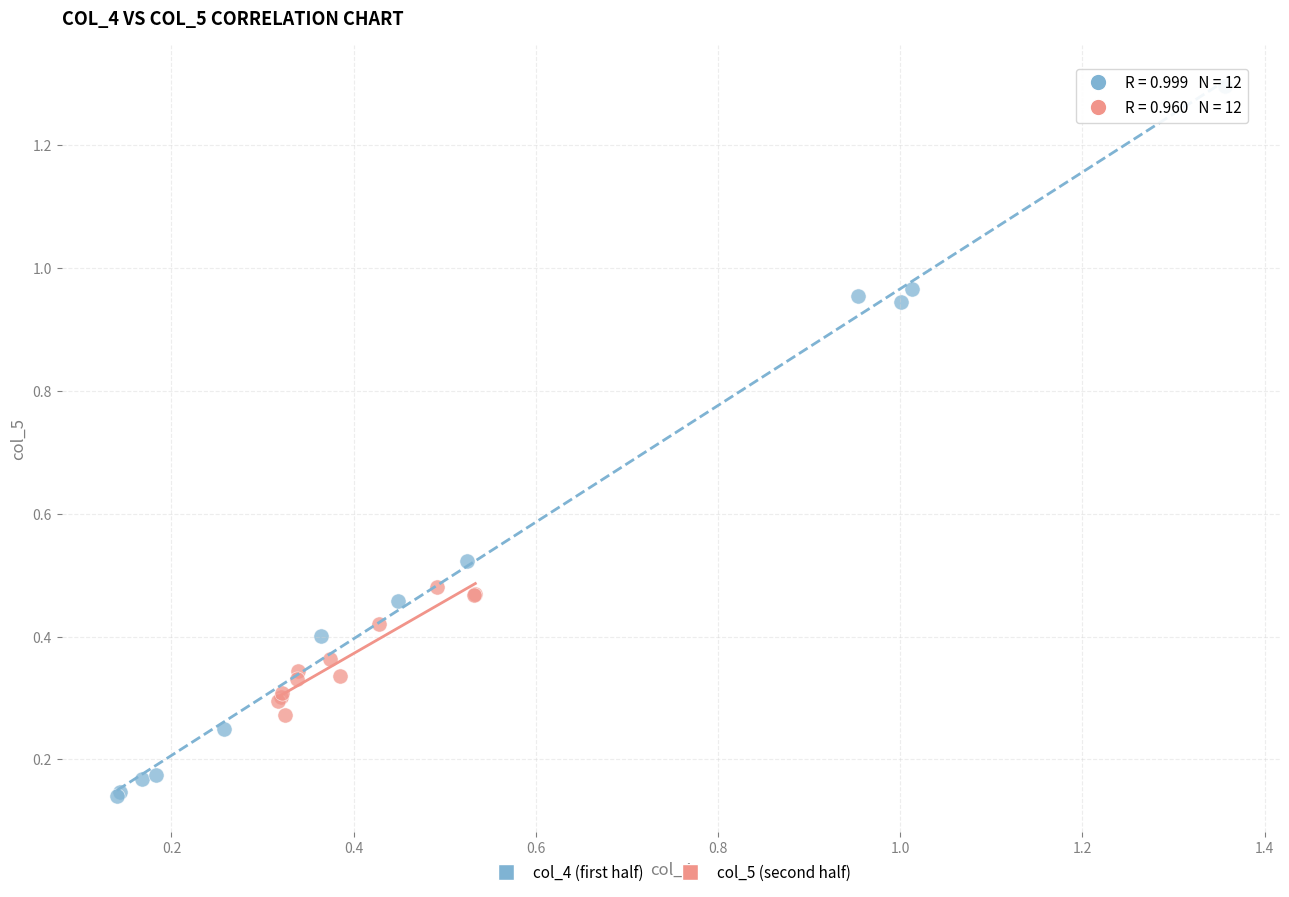

Which series has the largest Y range (max minus min)?

col_4 (first half)